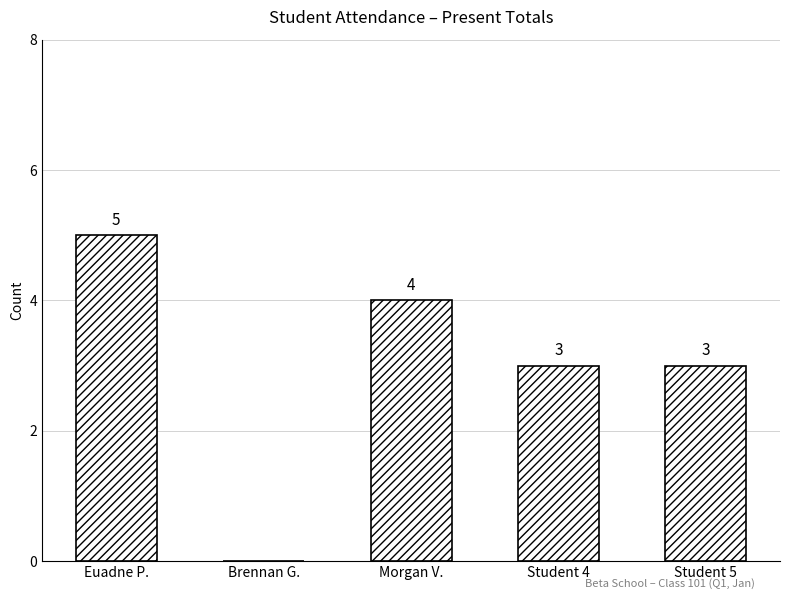

Approximately how many times larger is the value at Student 4 compared to Student 5?

1.0